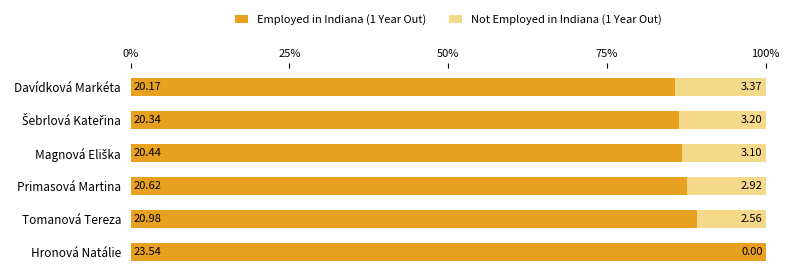

What position from the left is Magnová Eliška?

3